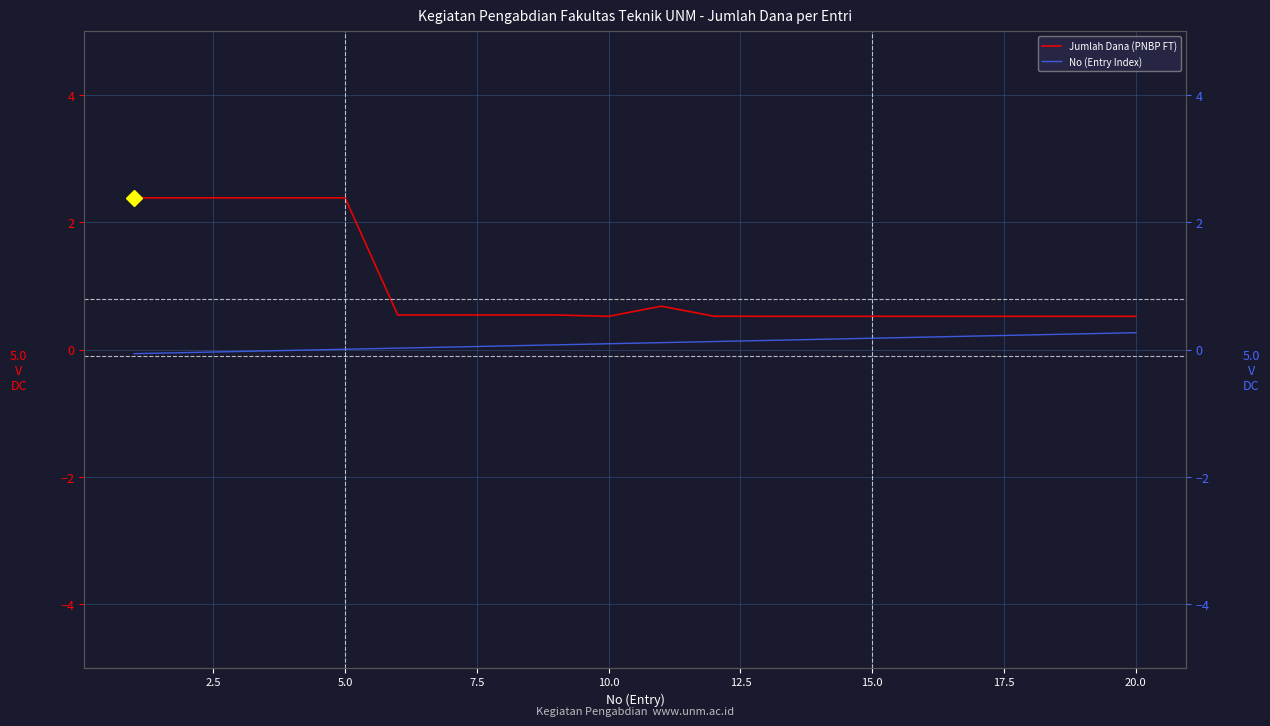

True or false: No (Entry Index) and Jumlah Dana (PNBP FT) cross at least once.

False